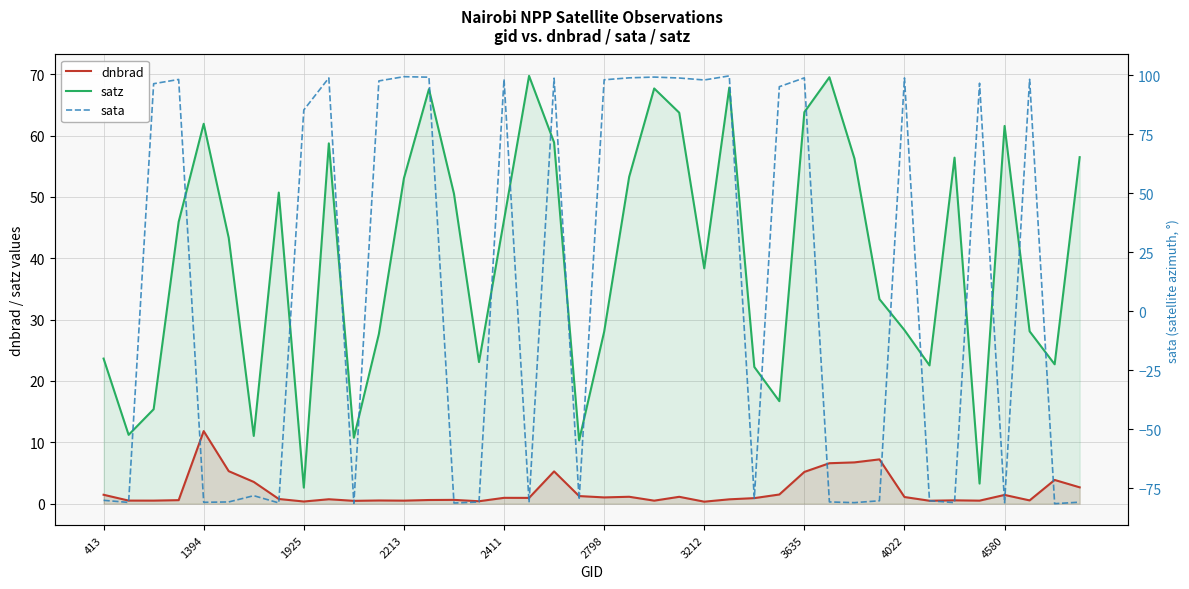

True or false: dnbrad has a value of 0.9 at 14.

False